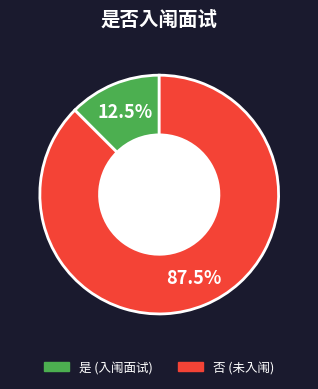

Is it true that 是 is 6% of the pie?

False